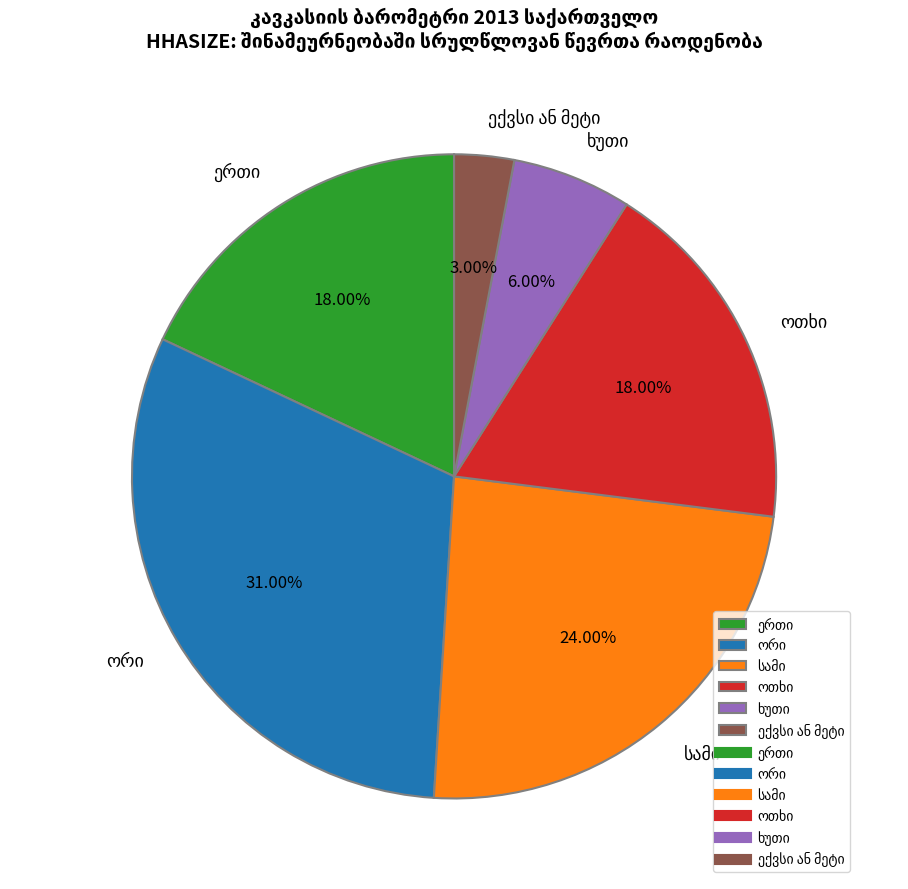

Is there any slice that represents more than half of the pie?

No